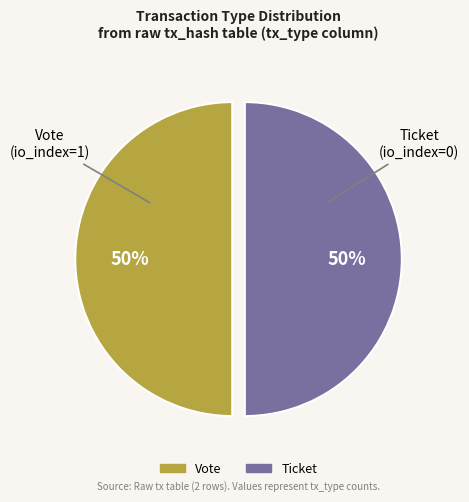

To the nearest percent, what is the average slice percentage?

50%